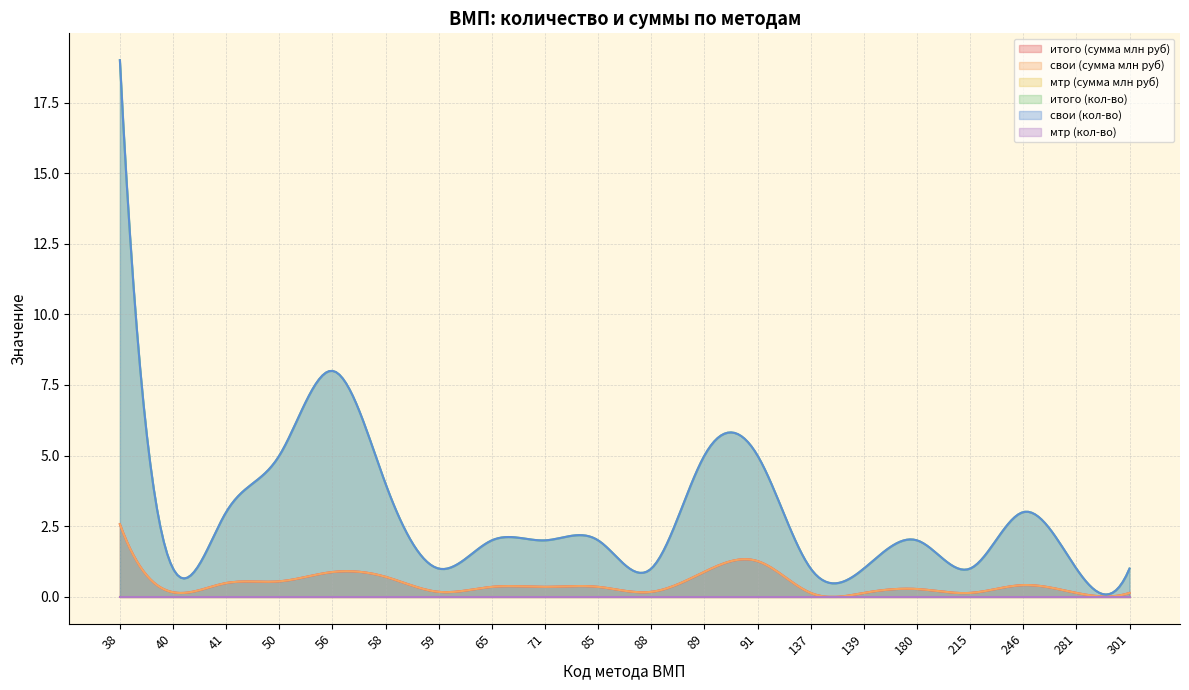

True or false: свои (кол-во) and итого (кол-во) intersect in this chart.

False